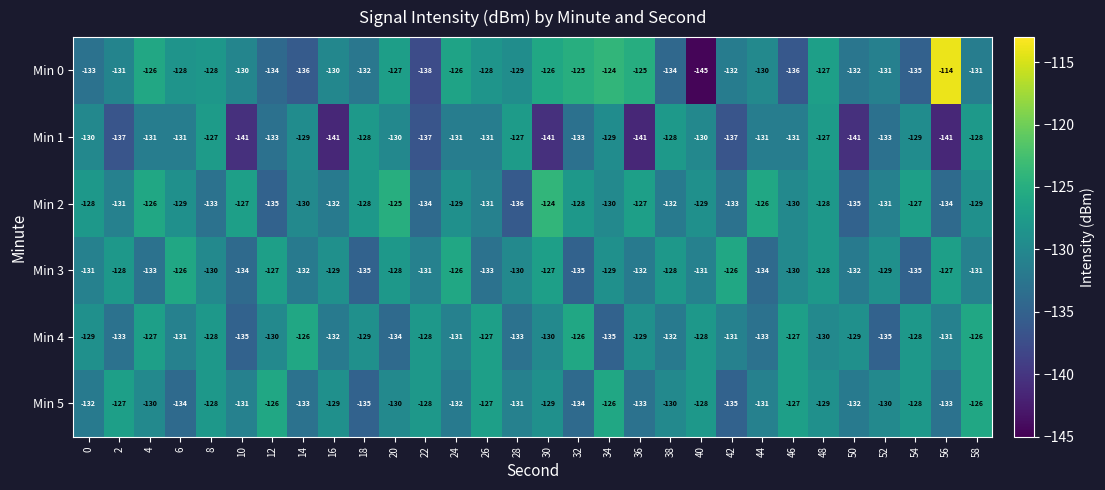

How many series are shown in this chart?

6